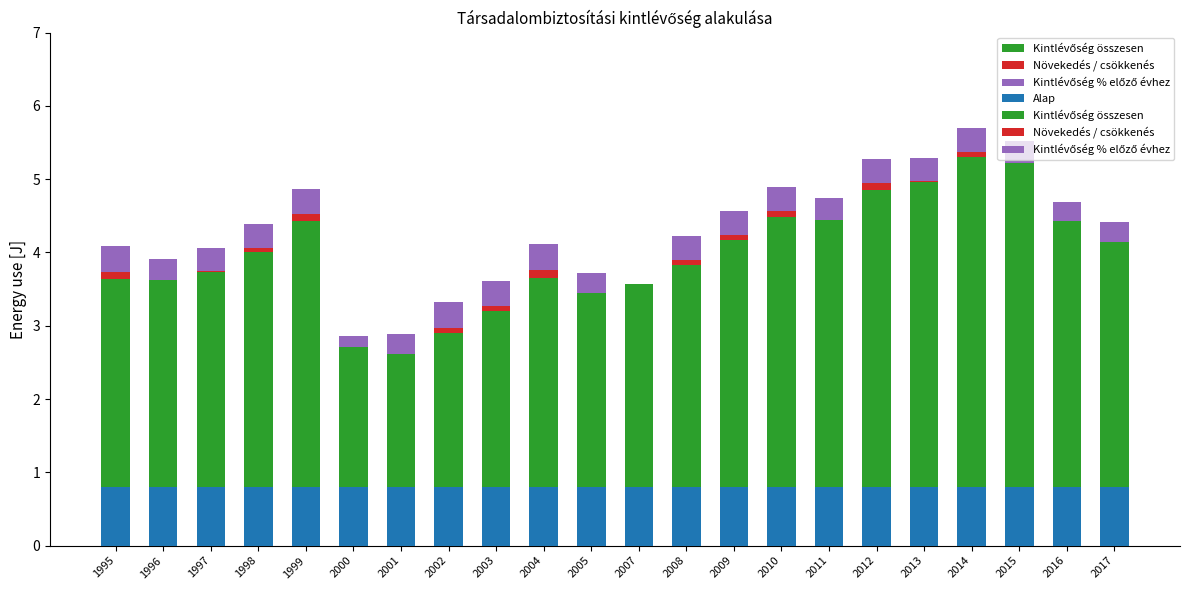

What is the difference between the maximum and second lowest values in the Kintlévőség % előző évhez series?

0.2